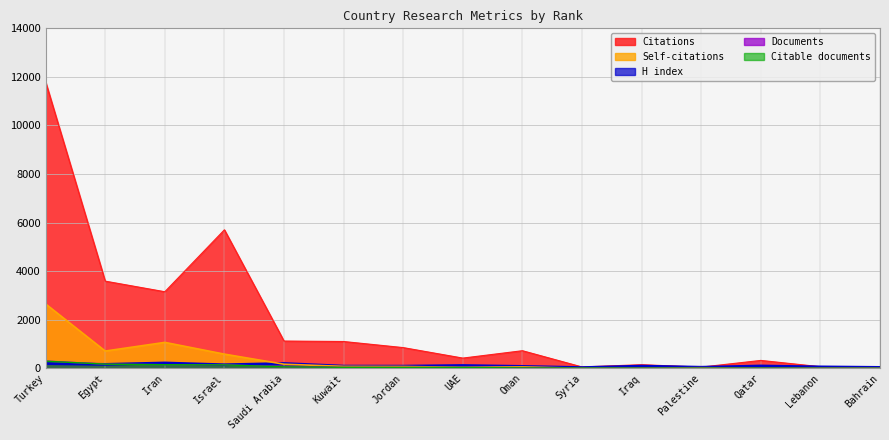

After their last crossing, which series has the higher values: Documents or Self-citations?

Documents